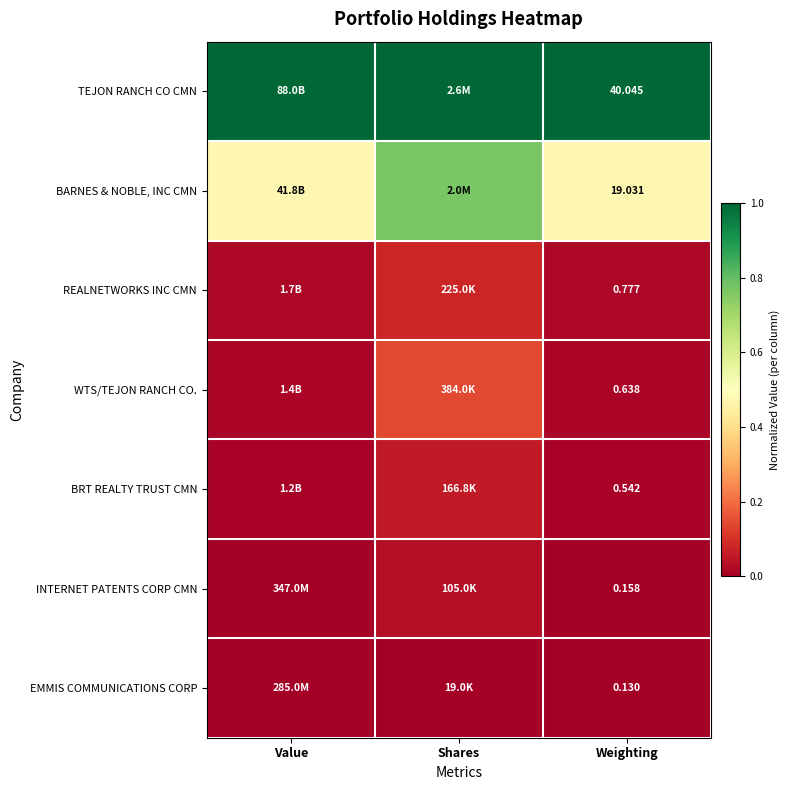

Rank the series at Weighting from lowest to highest value.

EMMIS COMMUNICATIONS CORP, INTERNET PATENTS CORP CMN, BRT REALTY TRUST CMN, WTS/TEJON RANCH CO., REALNETWORKS INC CMN, BARNES & NOBLE, INC CMN, TEJON RANCH CO CMN